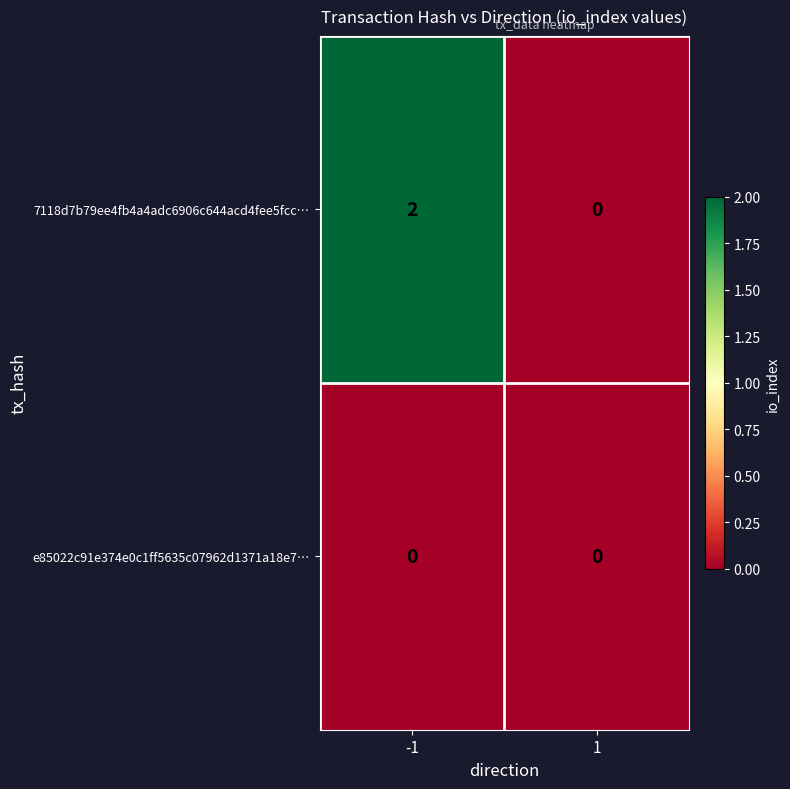

Is it true that e85022c91e374e0c1ff5635c07962d1371a18e7… equals 0 at 1?

True